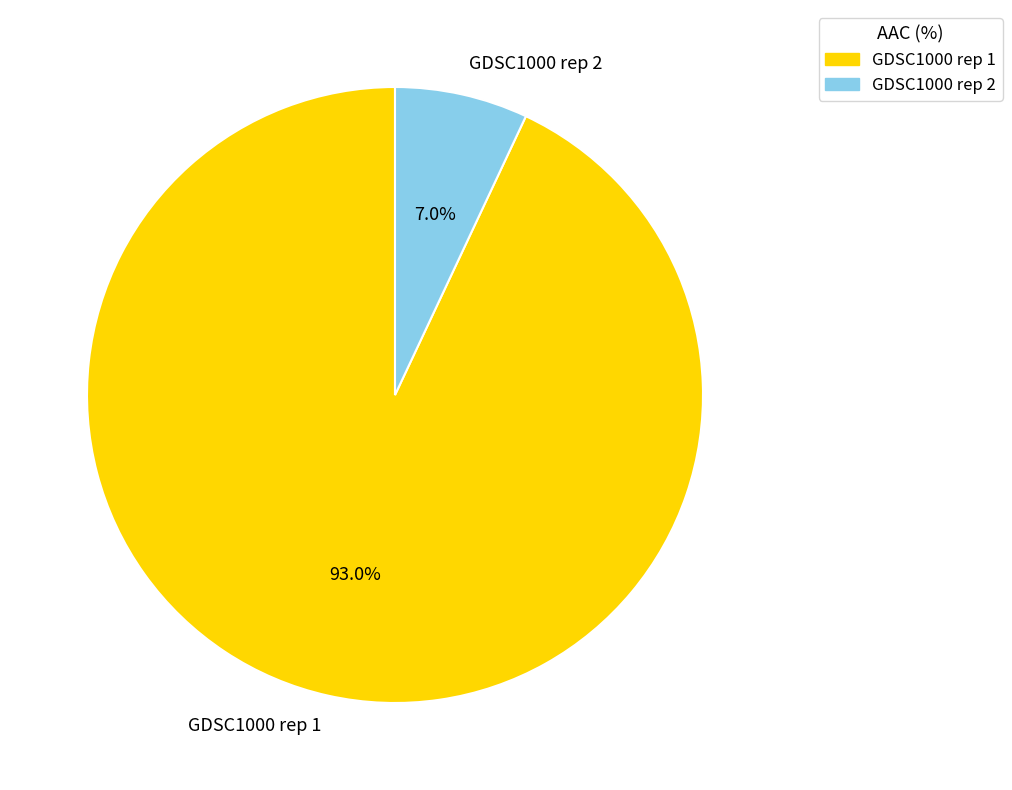

Which slice is the smallest?

GDSC1000 rep 2